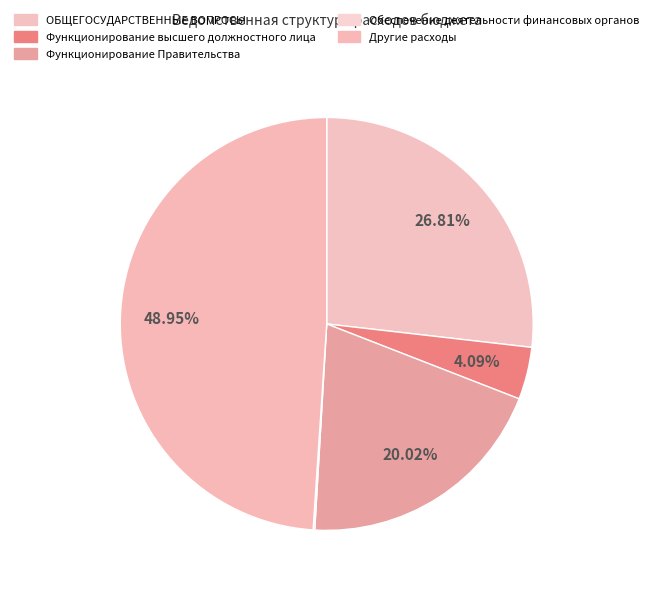

What percentage is NOT represented by Другие расходы?

51.1%